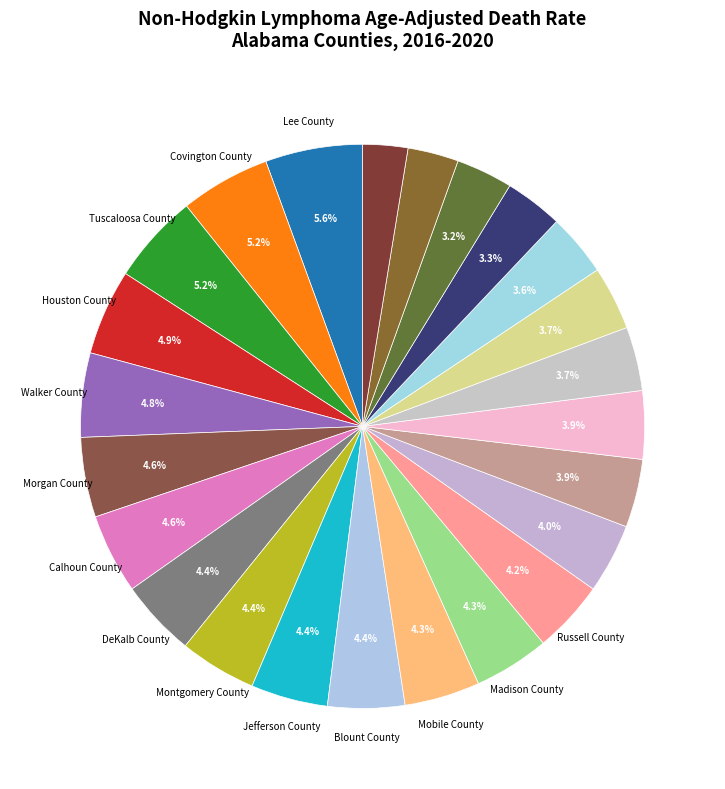

Is there a majority slice in this chart?

No